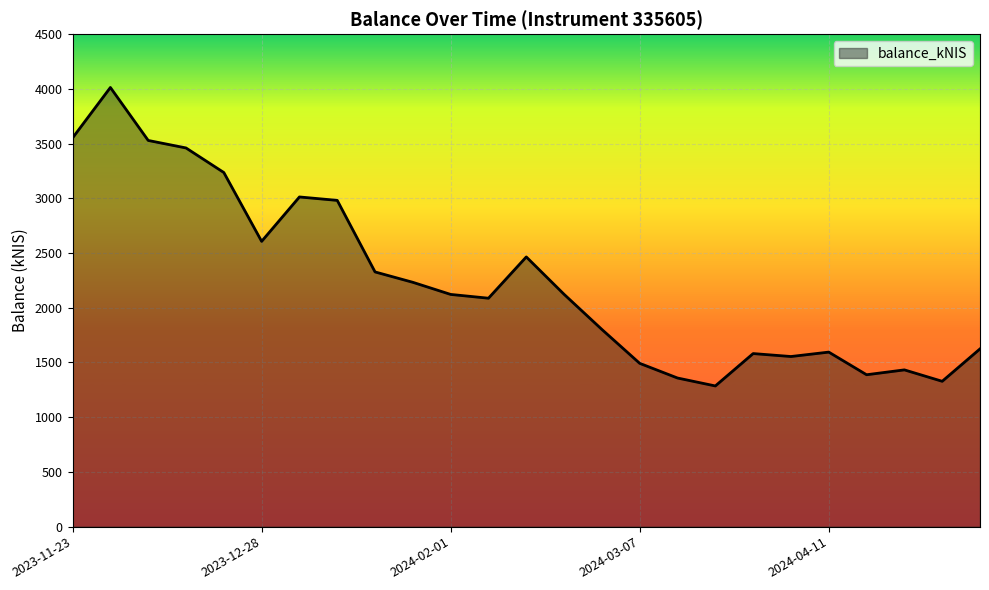

What is the minimum value shown in the chart?

1285.6